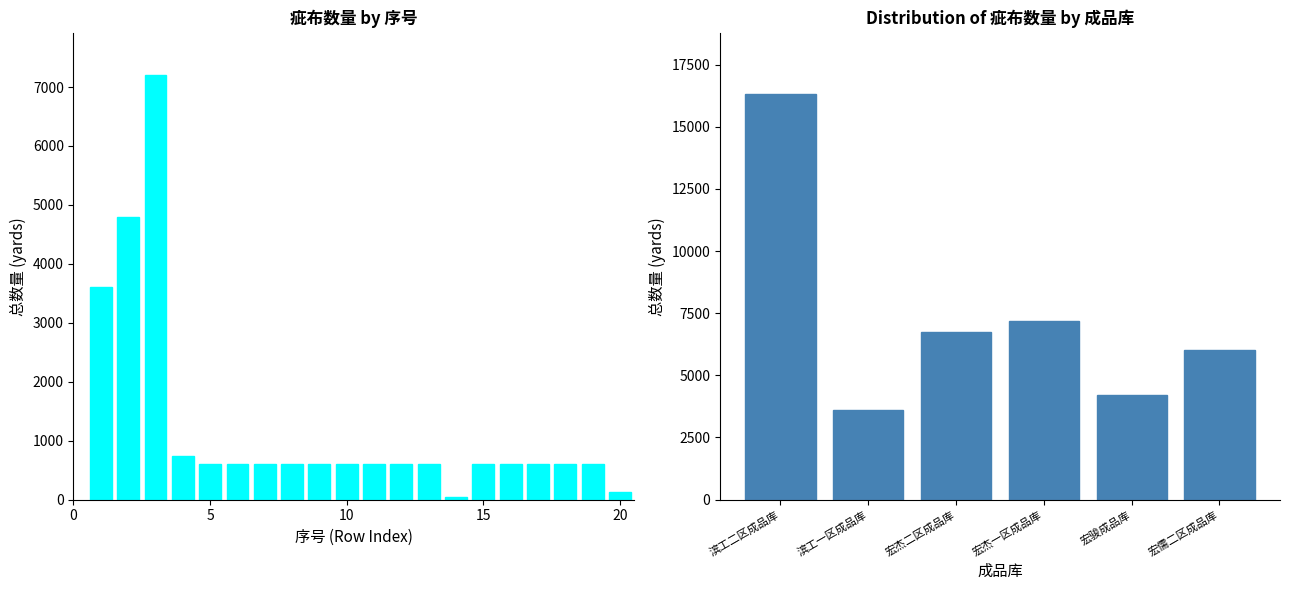

Count the number of data series in this chart.

1